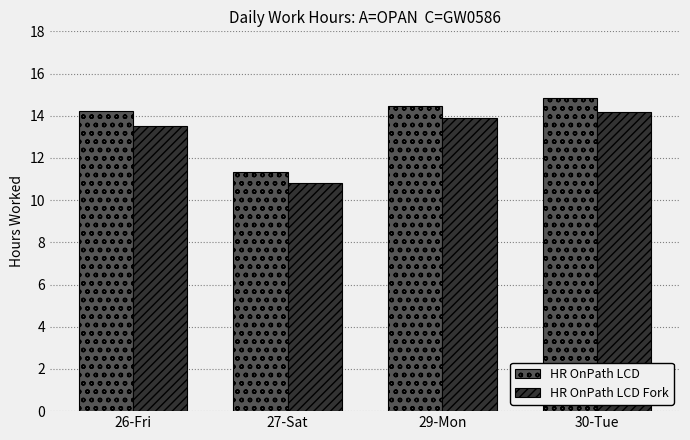

True or false: HR OnPath LCD has a value of 14.8 at 30-Tue.

True